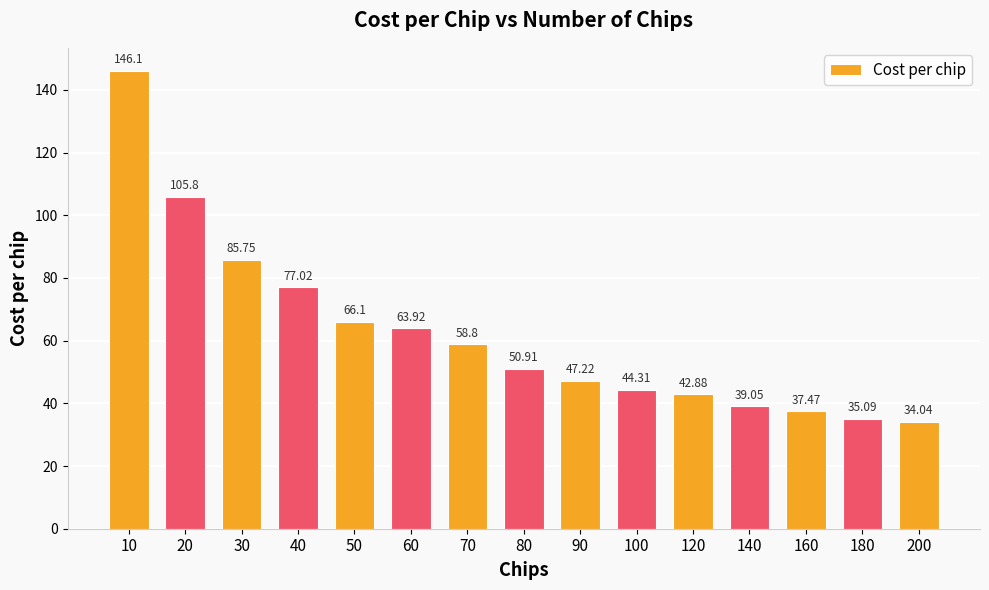

How many data points are above 50?

8